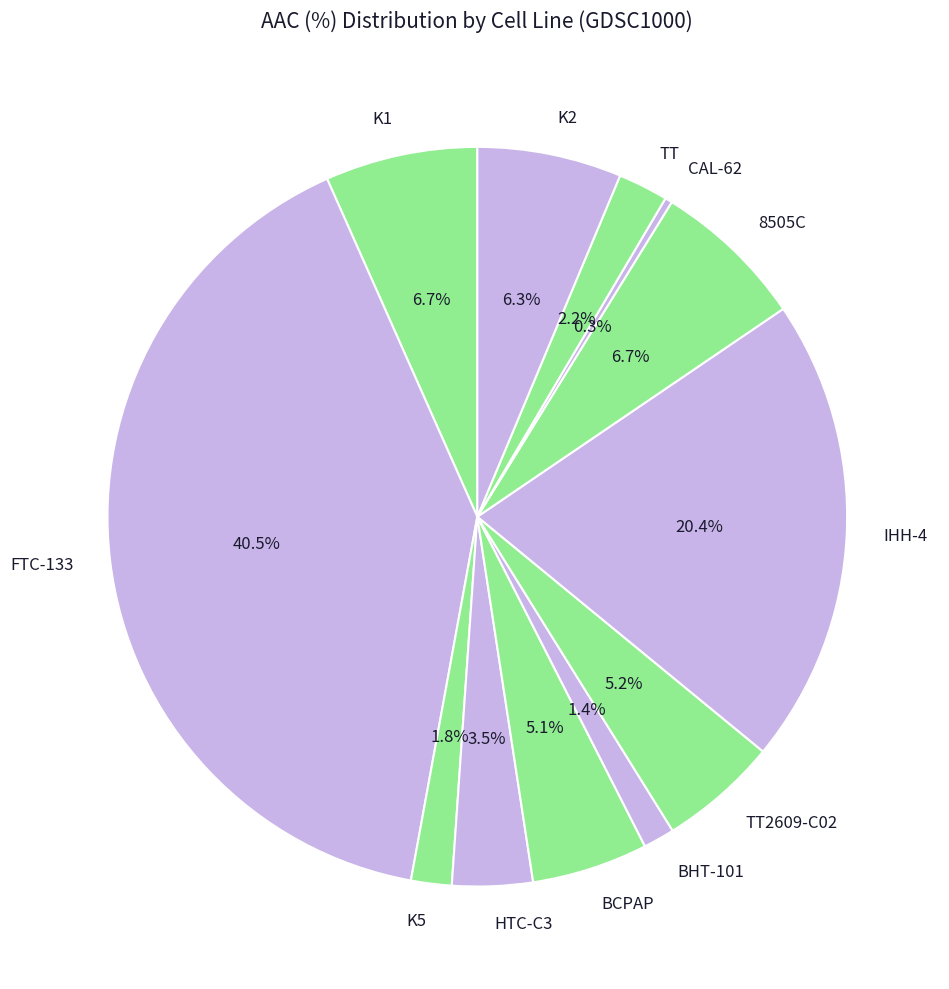

Does K5 represent more than half of the total?

No